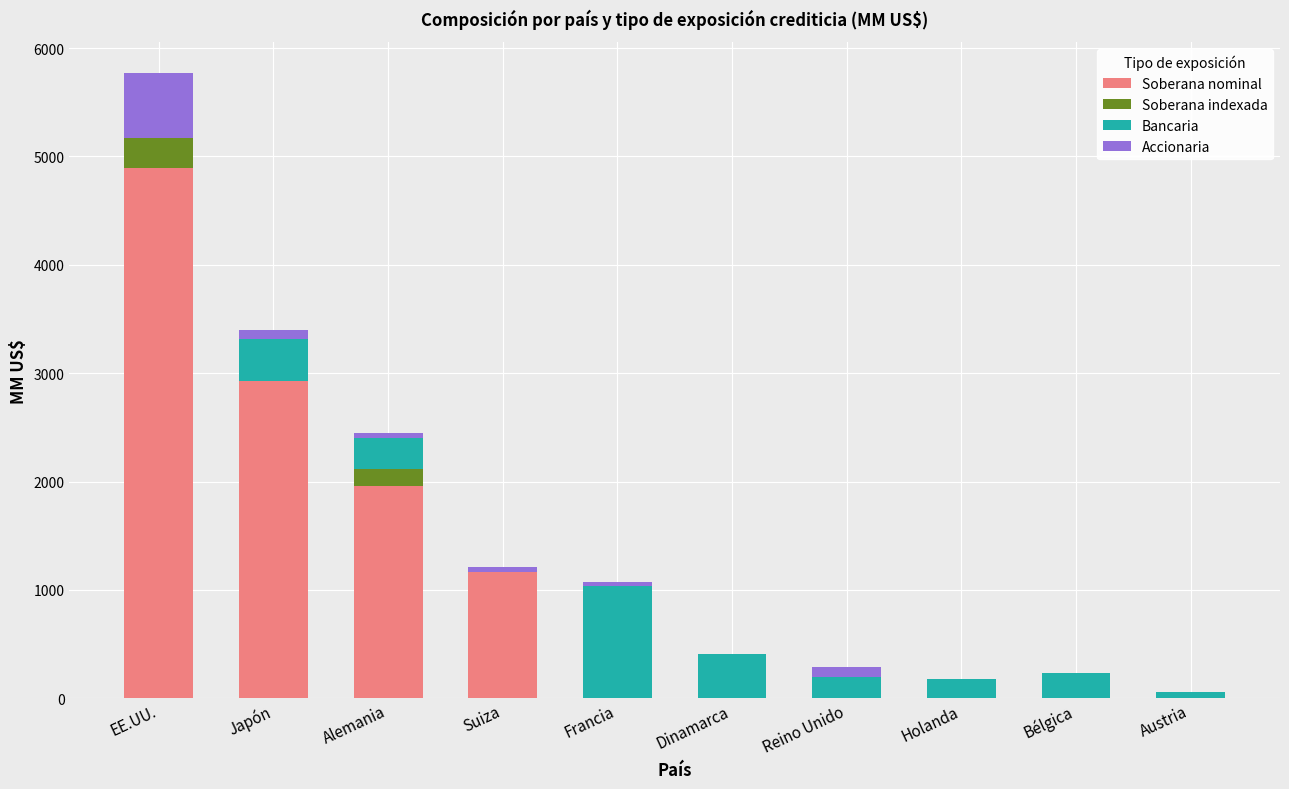

At which category is the sum across all series the highest?

EE.UU.